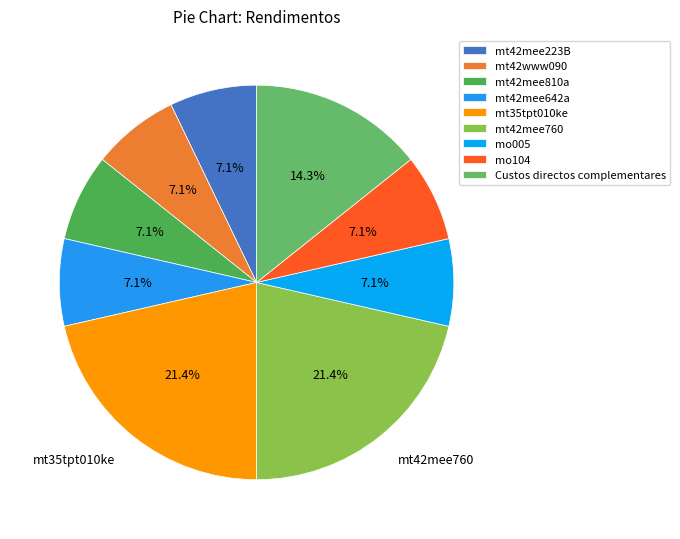

Rank the categories by value from highest to lowest.

mt35tpt010ke, mt42mee760, Custos directos complementares, mt42mee223B, mt42www090, mt42mee810a, mt42mee642a, mo005, mo104